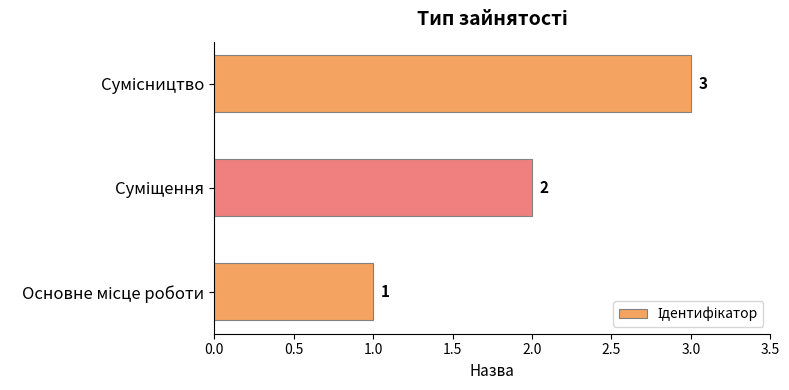

Count the values in the range 1 to 3.

3